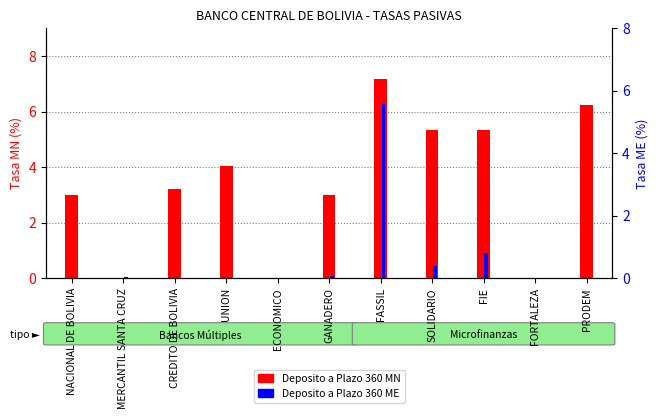

The value of Deposito a Plazo 360 MN at FASSIL is 7.2. True or false?

True